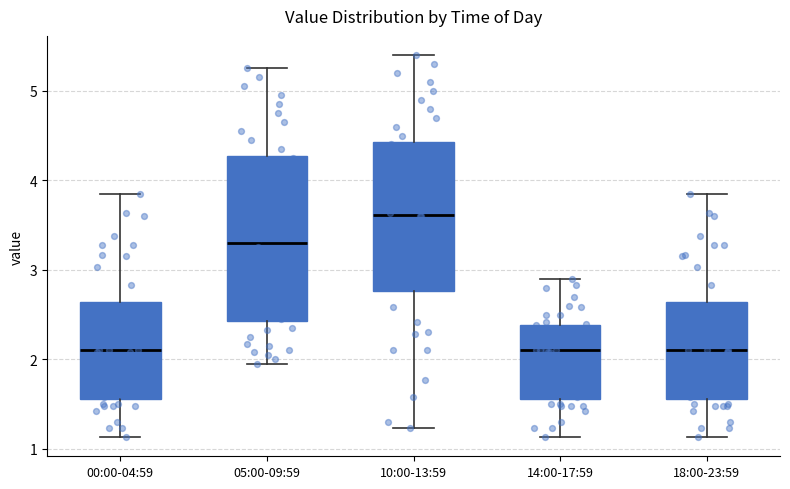

Comparing the boxes themselves (not the whiskers), which one is the tallest?

05:00-09:59